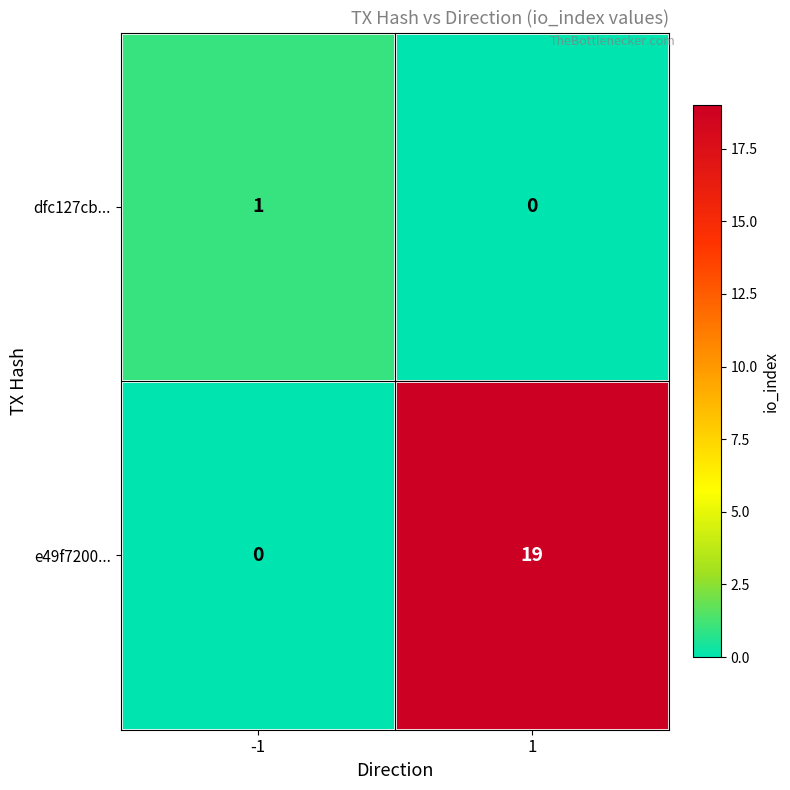

What is the sum of all e49f7200... values?

19